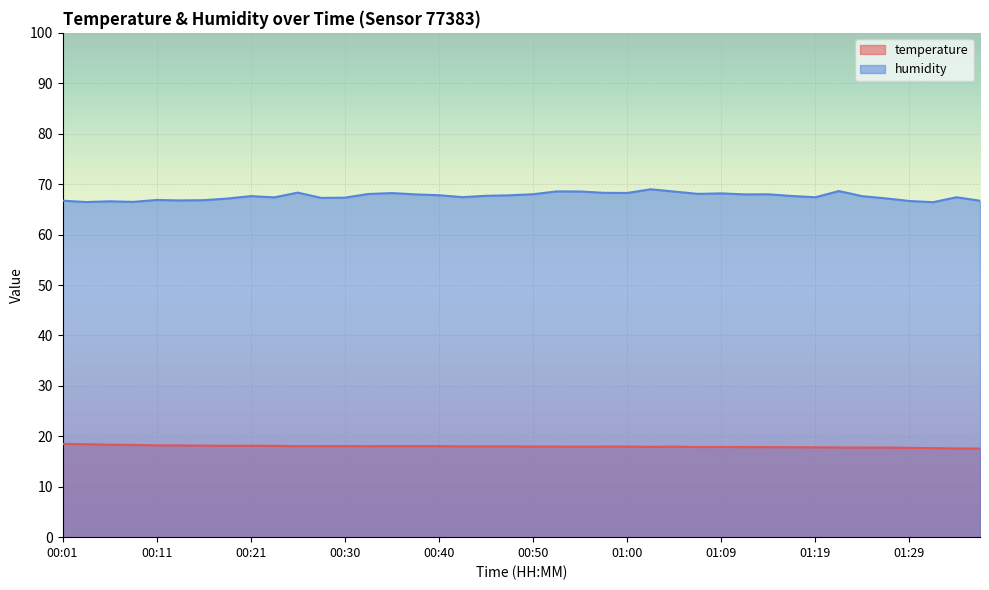

What is the total value across all series at 00:13?

85.0